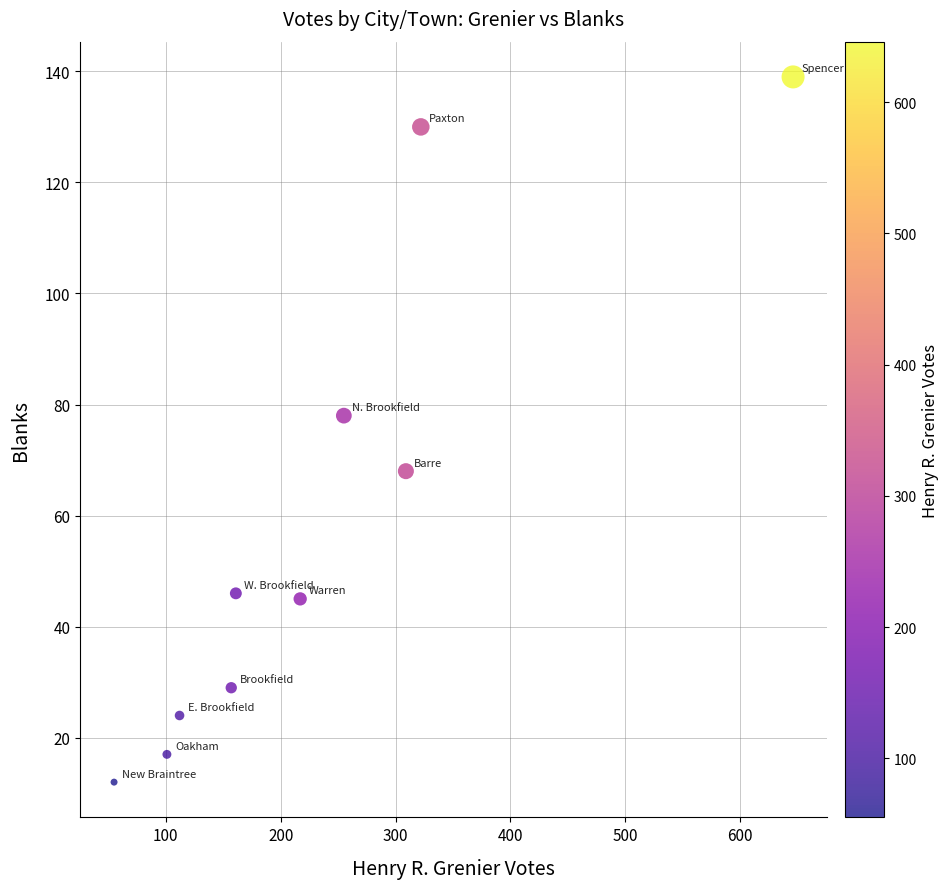

What Y value in the scatter plot is closest to 75?

78